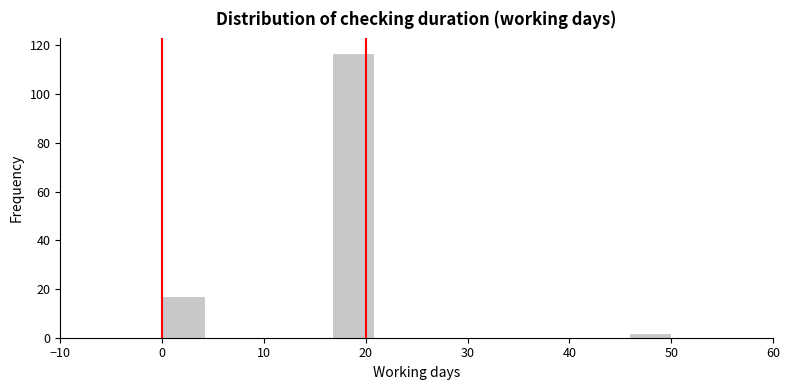

Over which range of the x-axis is the bar tallest?

17 to 21